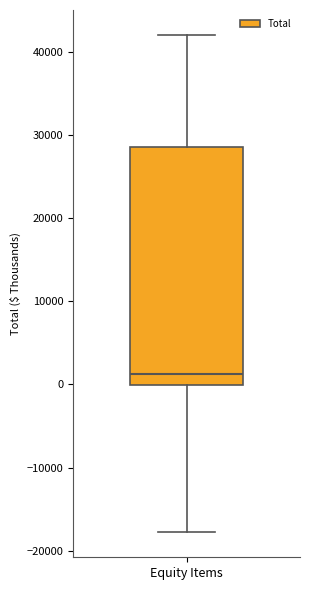

Read this box plot against the y-axis: the position of the median line, the range covered by the box, and the ends of both whiskers. The values are not printed on the chart, so give them approximately, as read against the axis.

median 1000, box 0 to 29000, whiskers -18000 to 42000